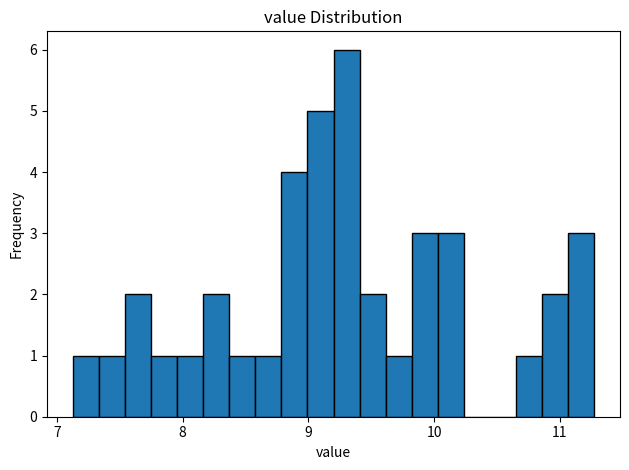

Around what value on the x-axis is the tallest bar? Give the approximate position of its centre, as read against the axis.

9.3